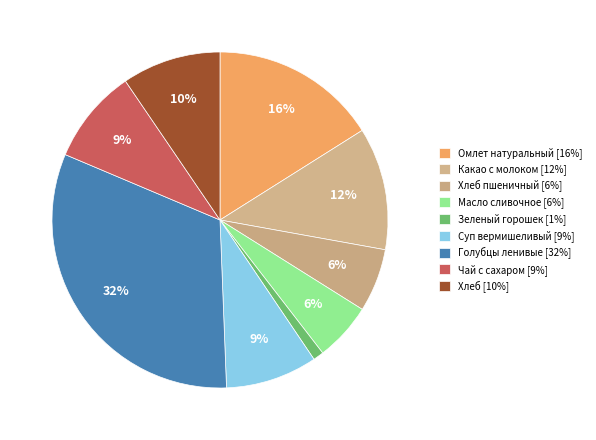

How many slices are in this pie chart?

9